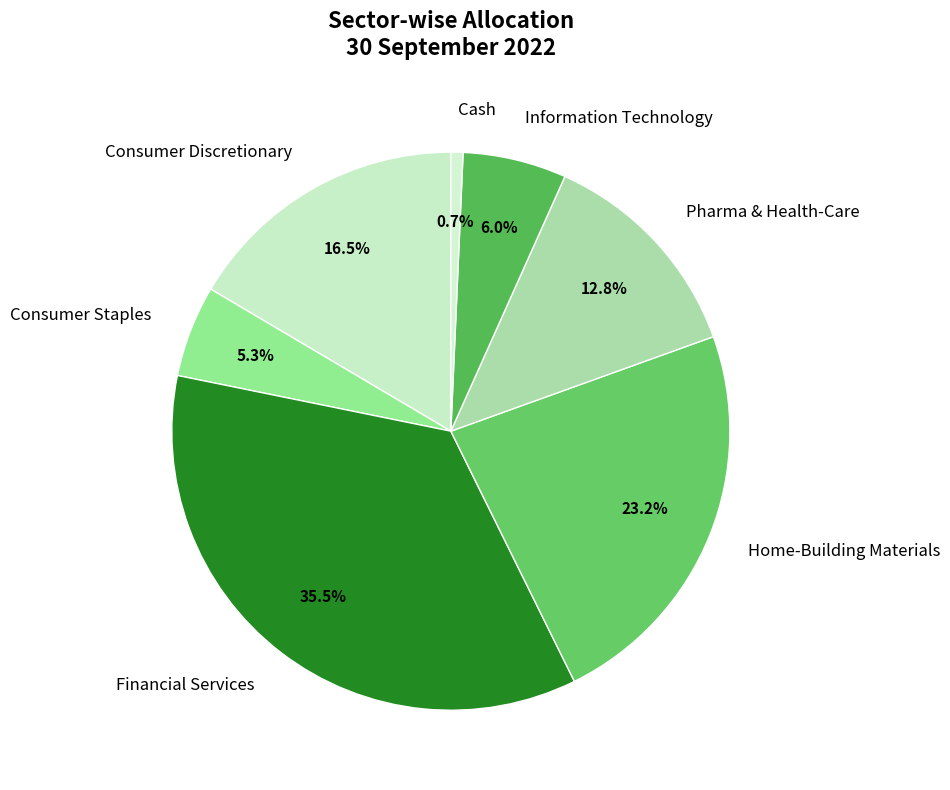

Which has a higher value, Financial Services or Home-Building Materials?

Financial Services